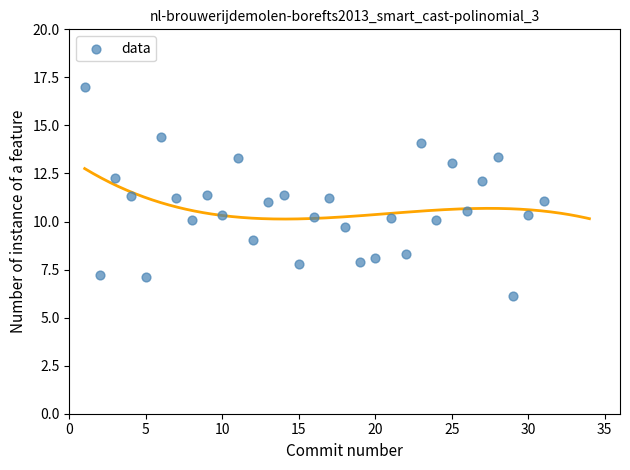

What is the range of Y values (max minus min)?

10.9